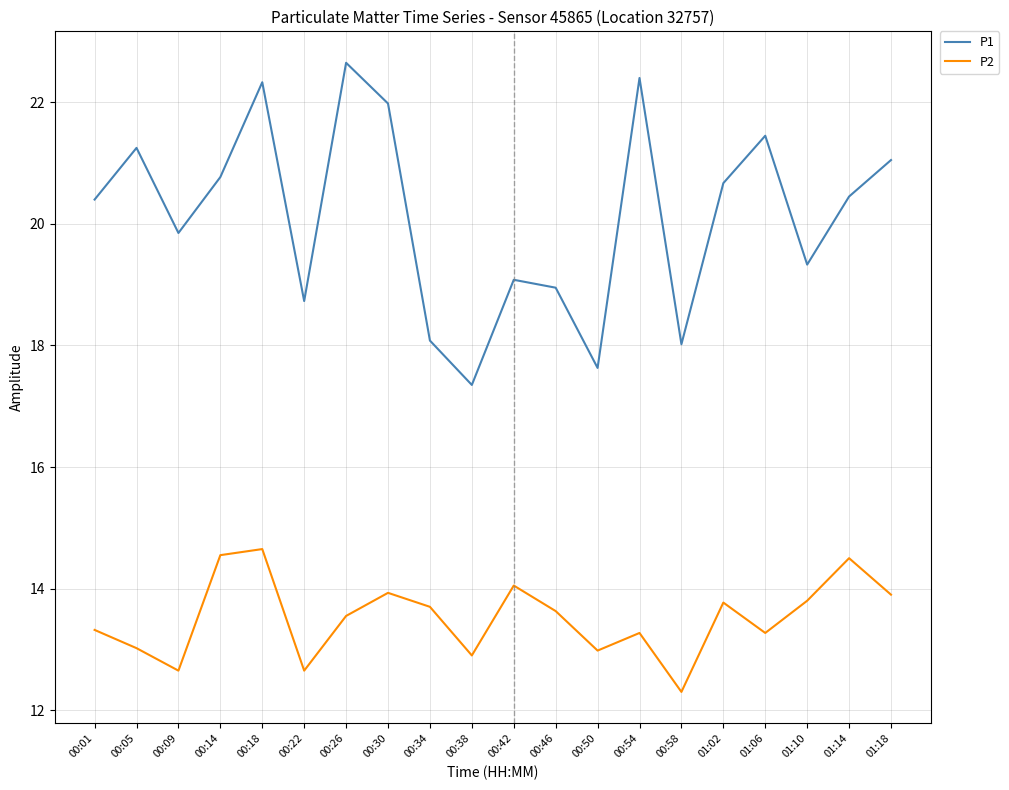

What is the smallest value displayed?

12.3